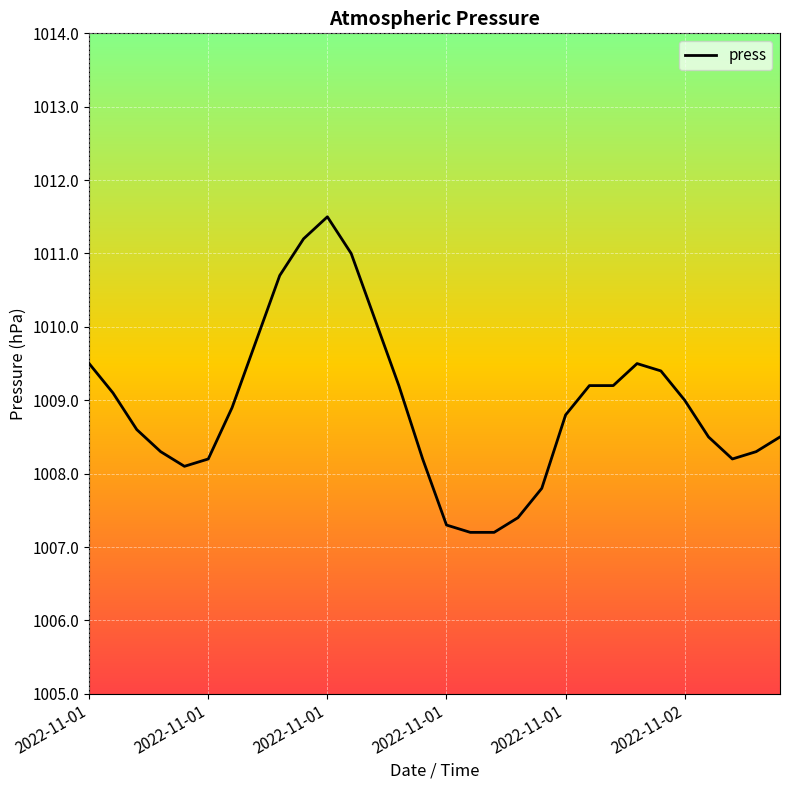

What is the minimum value shown in the chart?

1007.2